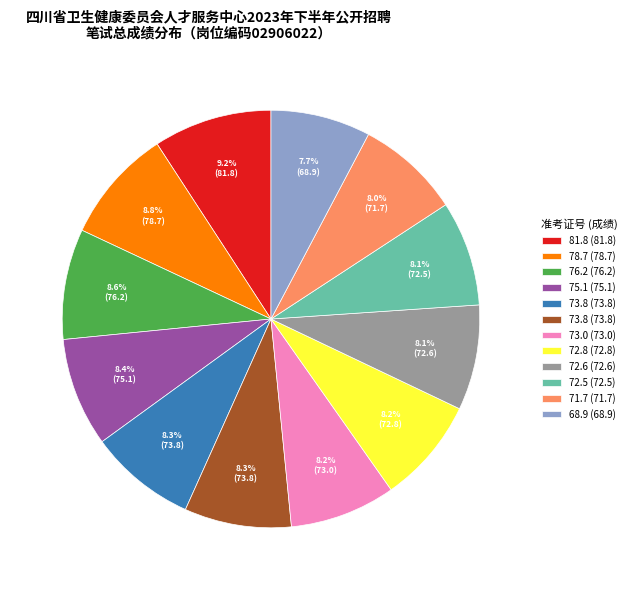

Is there any slice that represents more than half of the pie?

No